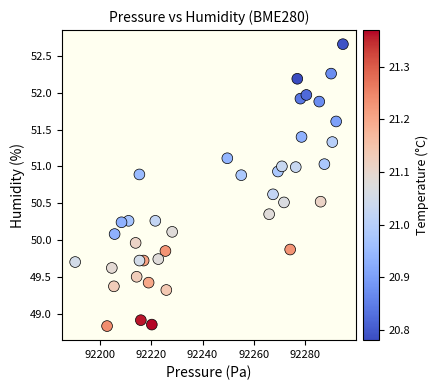

What is the range of X values (max minus min)?

104.4